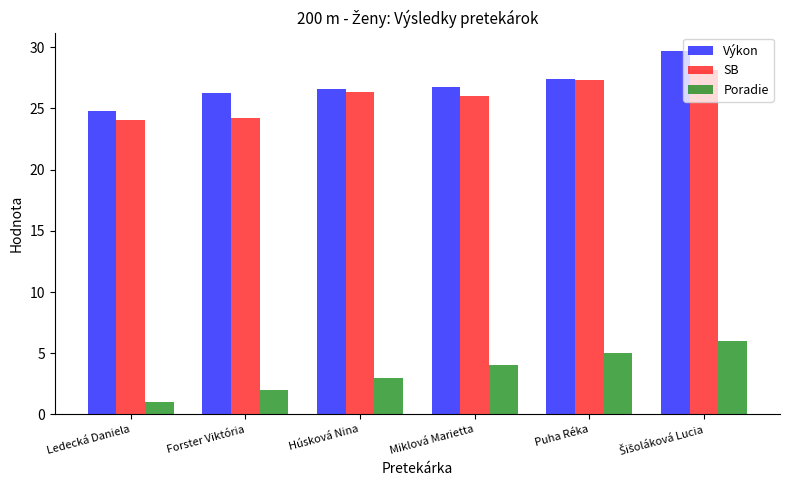

Read the SB value at Húsková Nina.

26.3